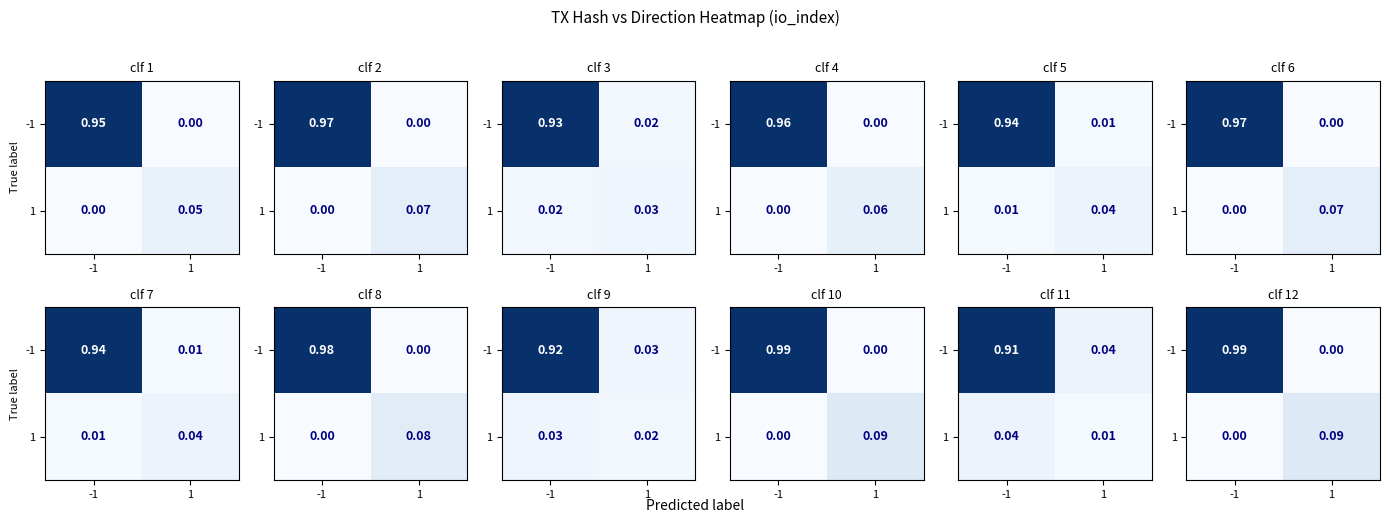

How many data points does each series have?

2